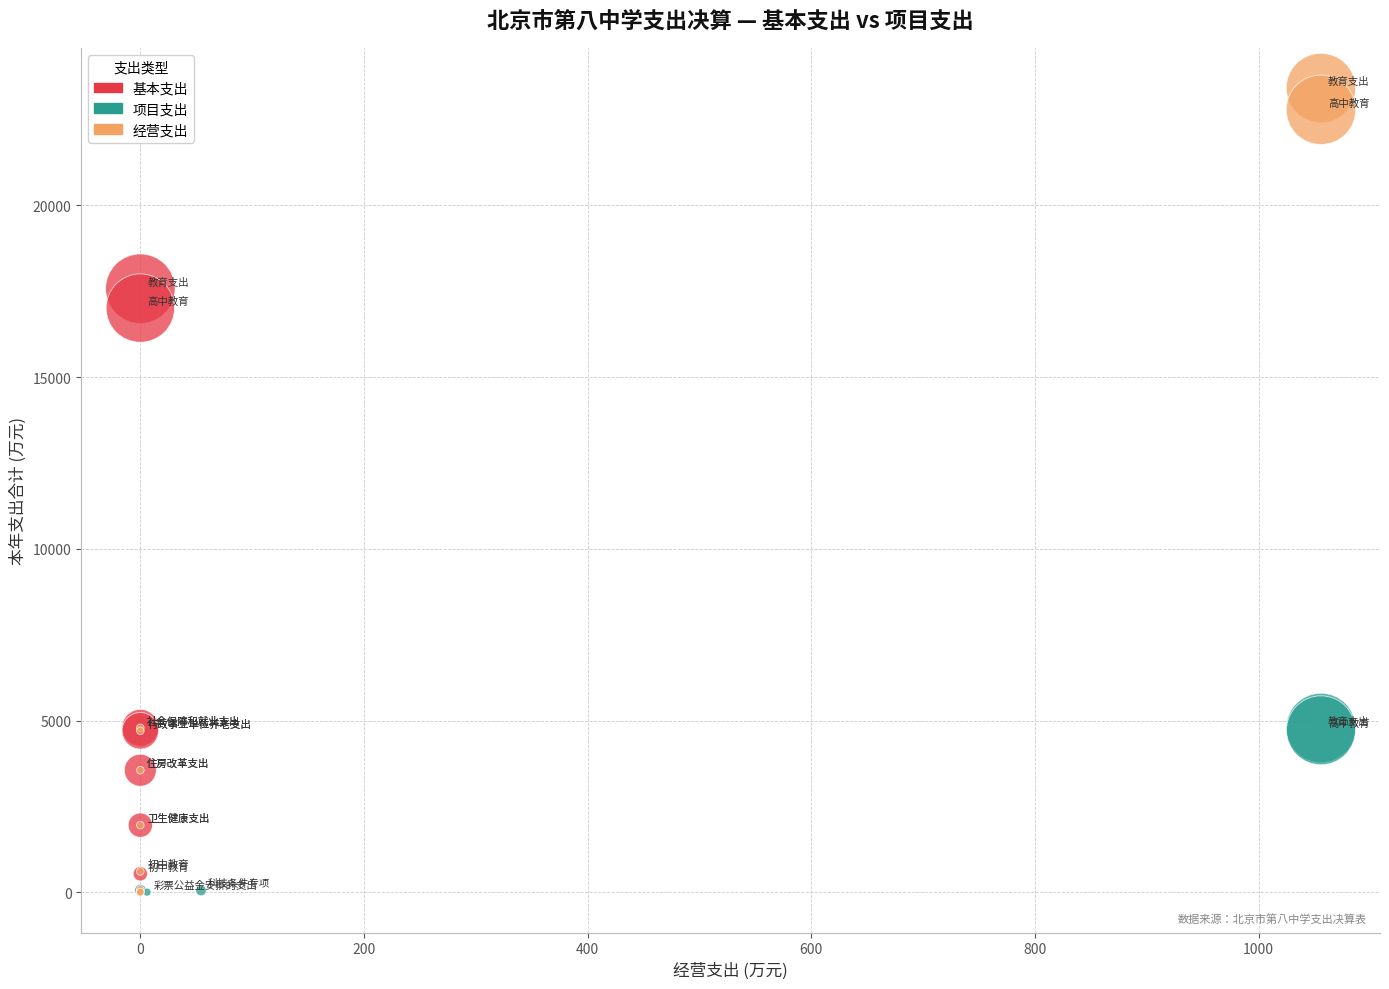

Which series contains the highest Y value?

经营支出